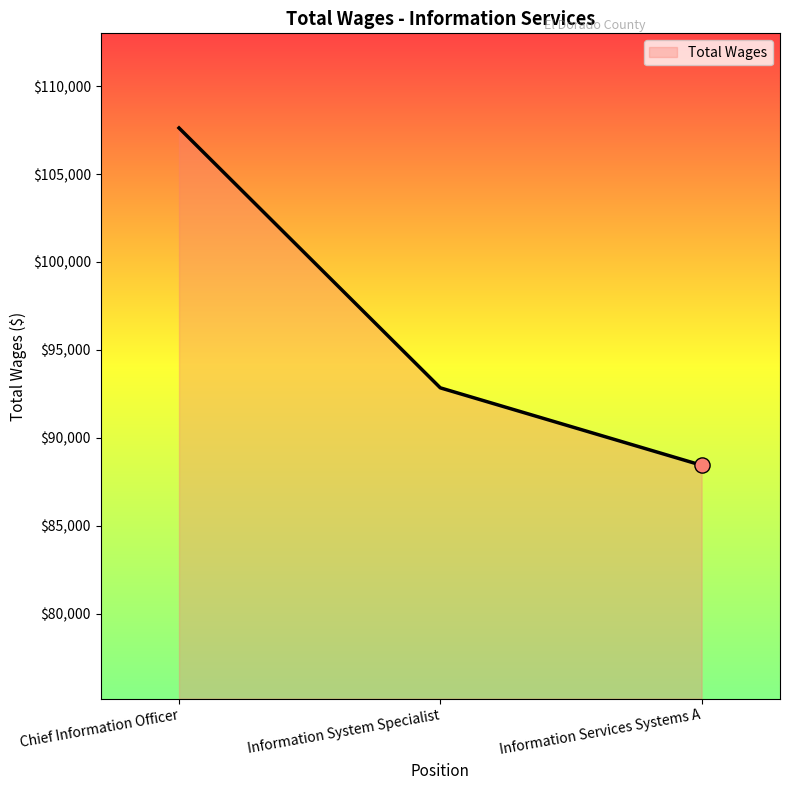

Which has a higher value, Information Services Systems A or Chief Information Officer?

Chief Information Officer